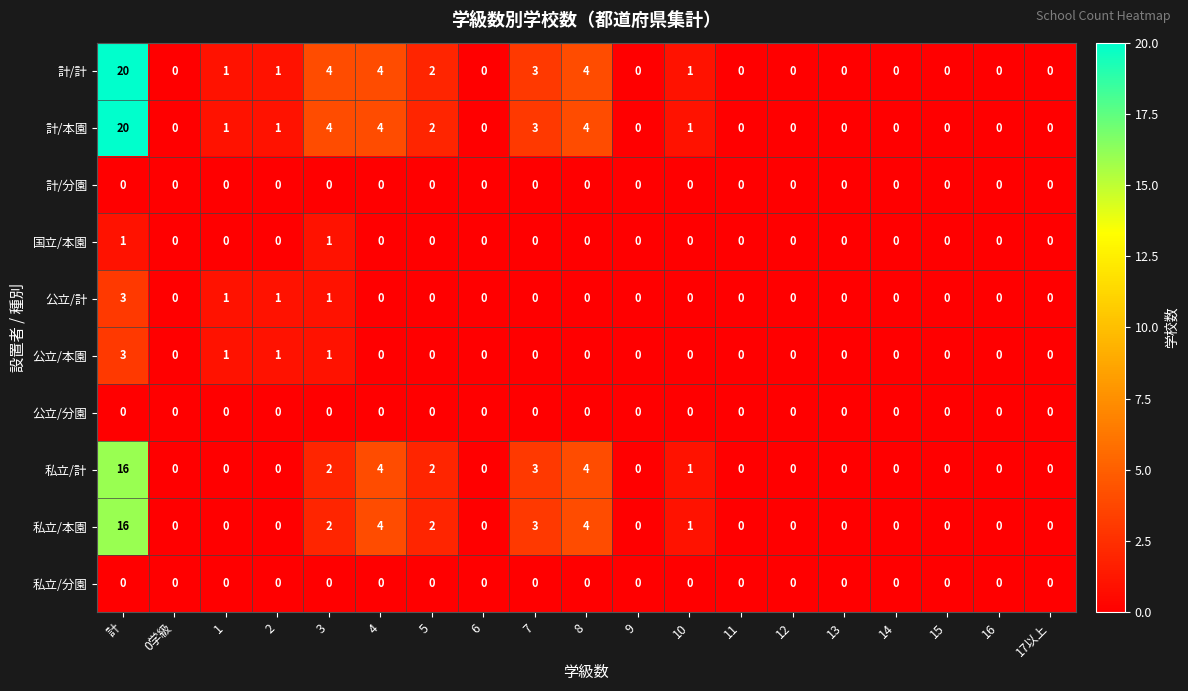

Is it true that 計/本園 equals 0 at 14?

True